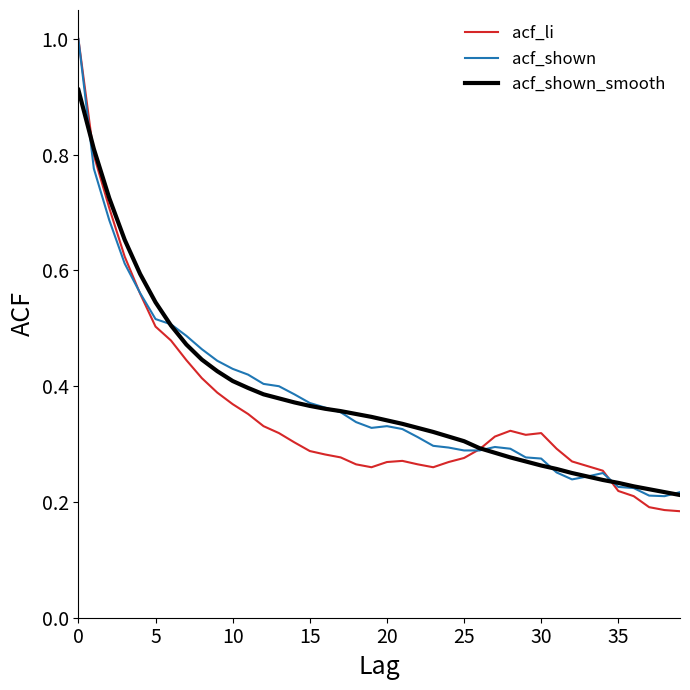

Which series has the widest spread of values?

acf_li